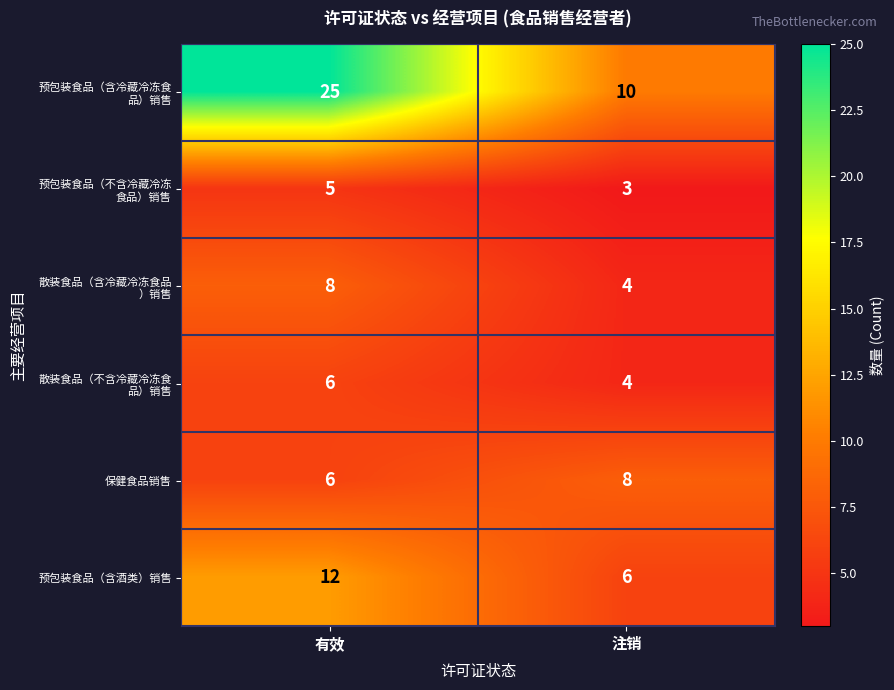

At how many categories does at least one series exceed 20?

1